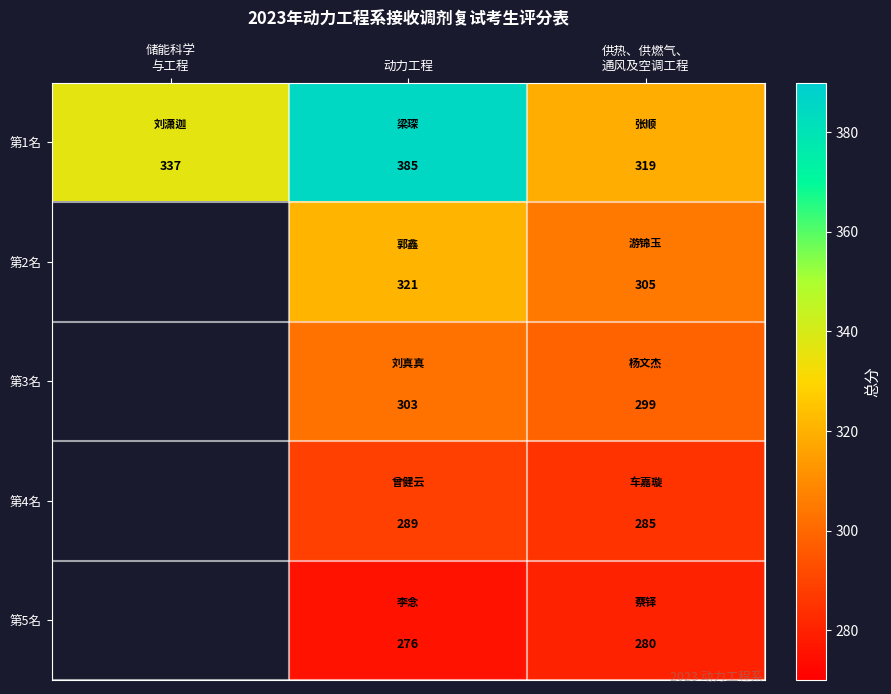

Rank the series at 动力工程 from highest to lowest value.

第1名, 第2名, 第3名, 第4名, 第5名